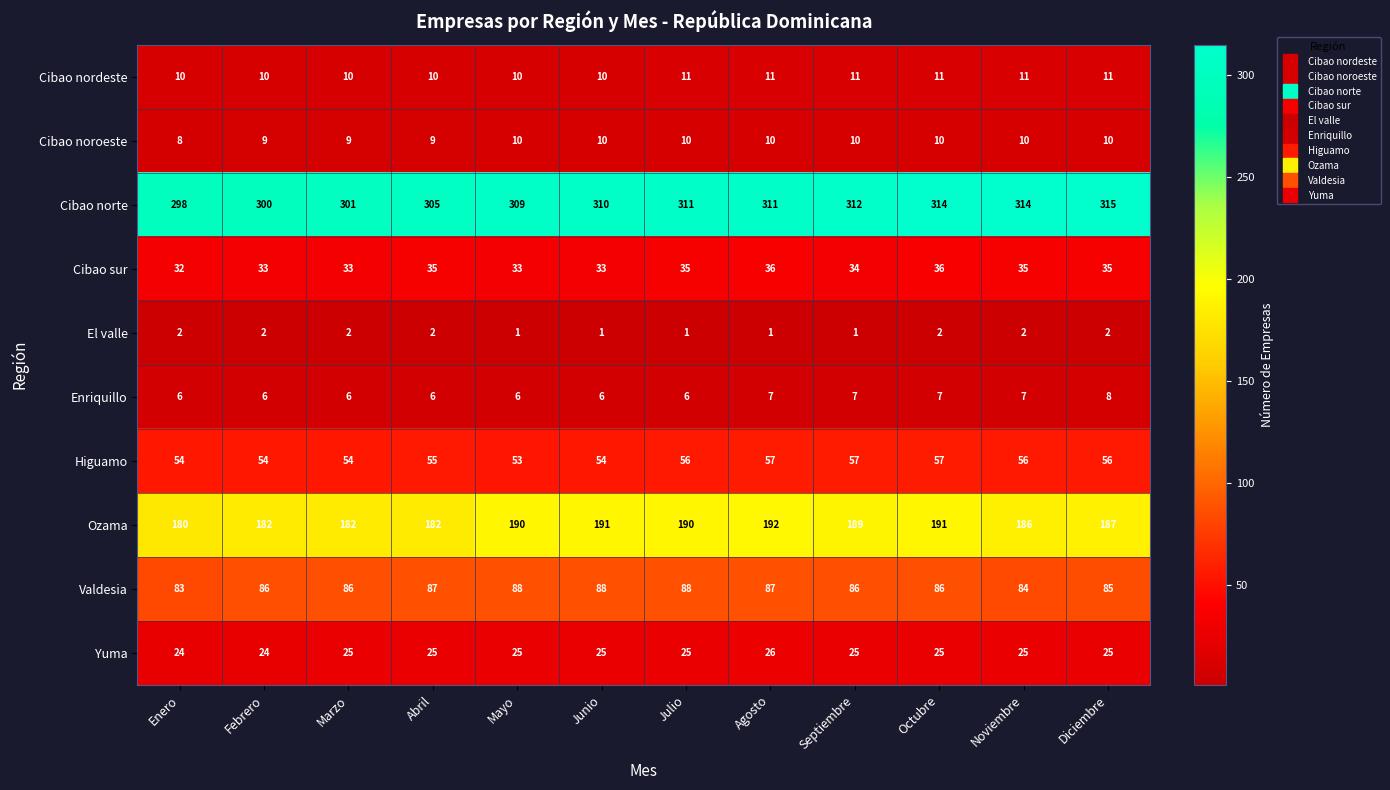

Read the Cibao noroeste value at Junio.

10